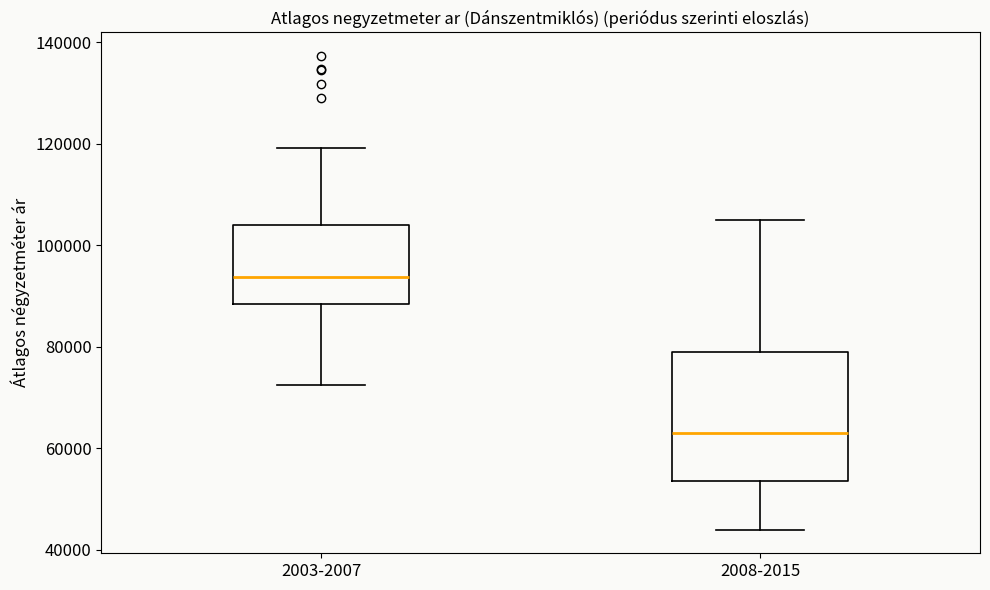

Which box is the tallest, from its lower edge to its upper edge?

2008-2015